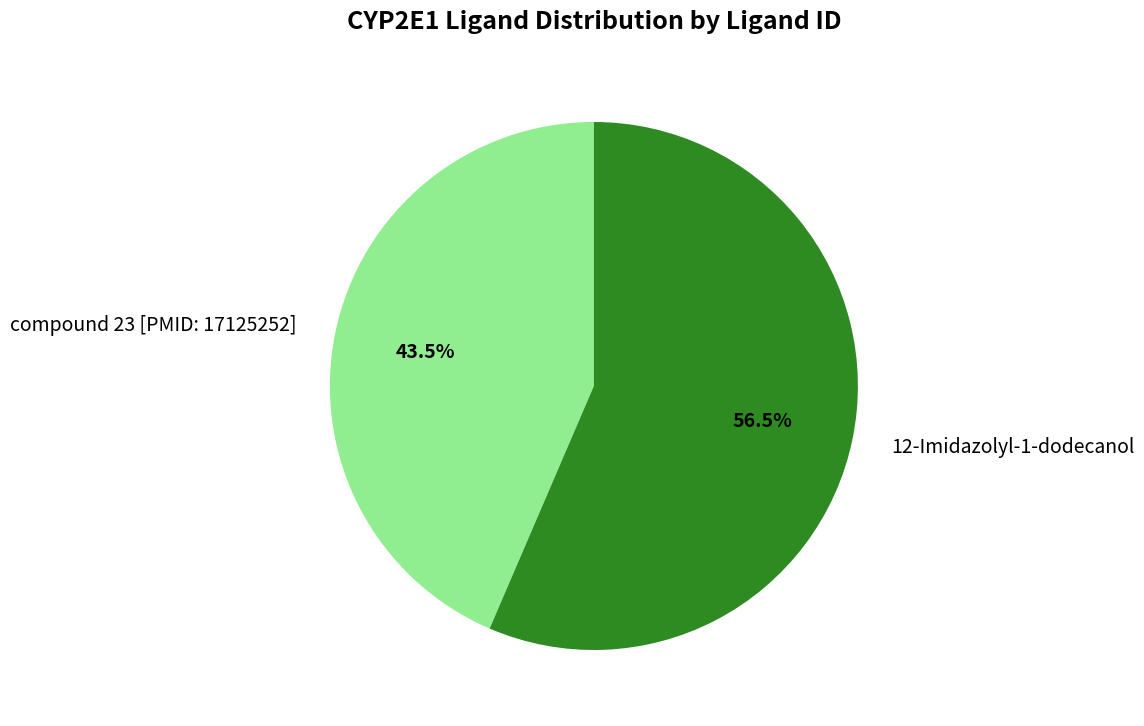

To the nearest percent, what is the difference between the 12-Imidazolyl-1-dodecanol and compound 23 [PMID: 17125252] slice percentages?

13%